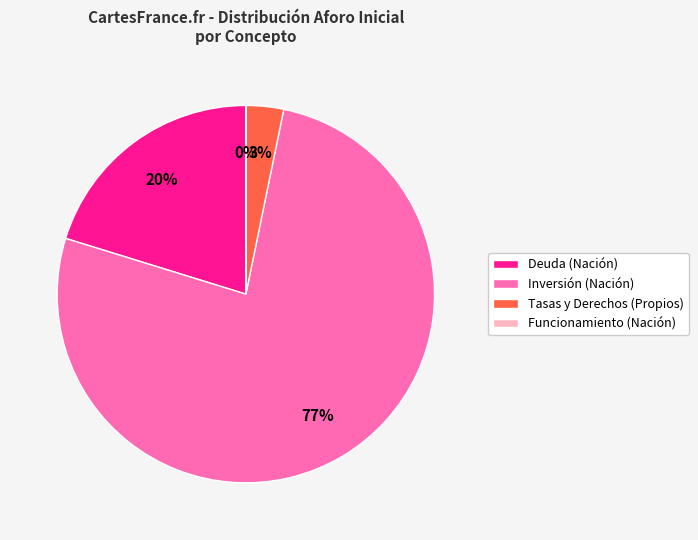

True or false: Deuda (Nación) accounts for 20% of the total.

True